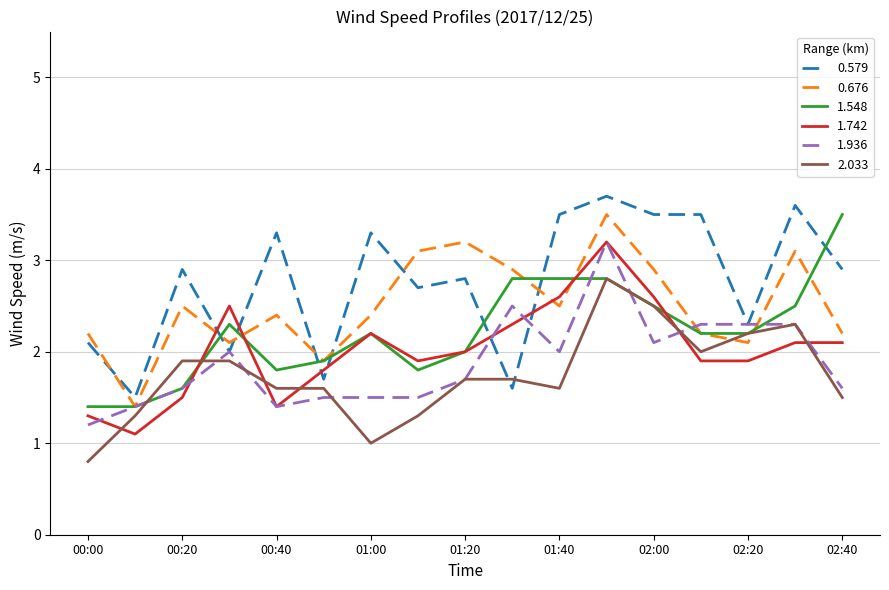

What is the highest value of the 0.676 series?

3.5